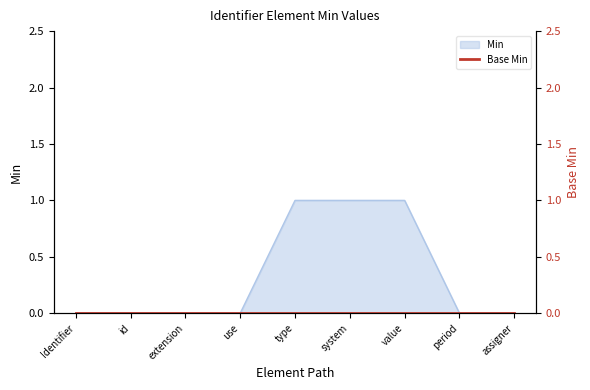

True or false: Min has a value of 0 at id.

True